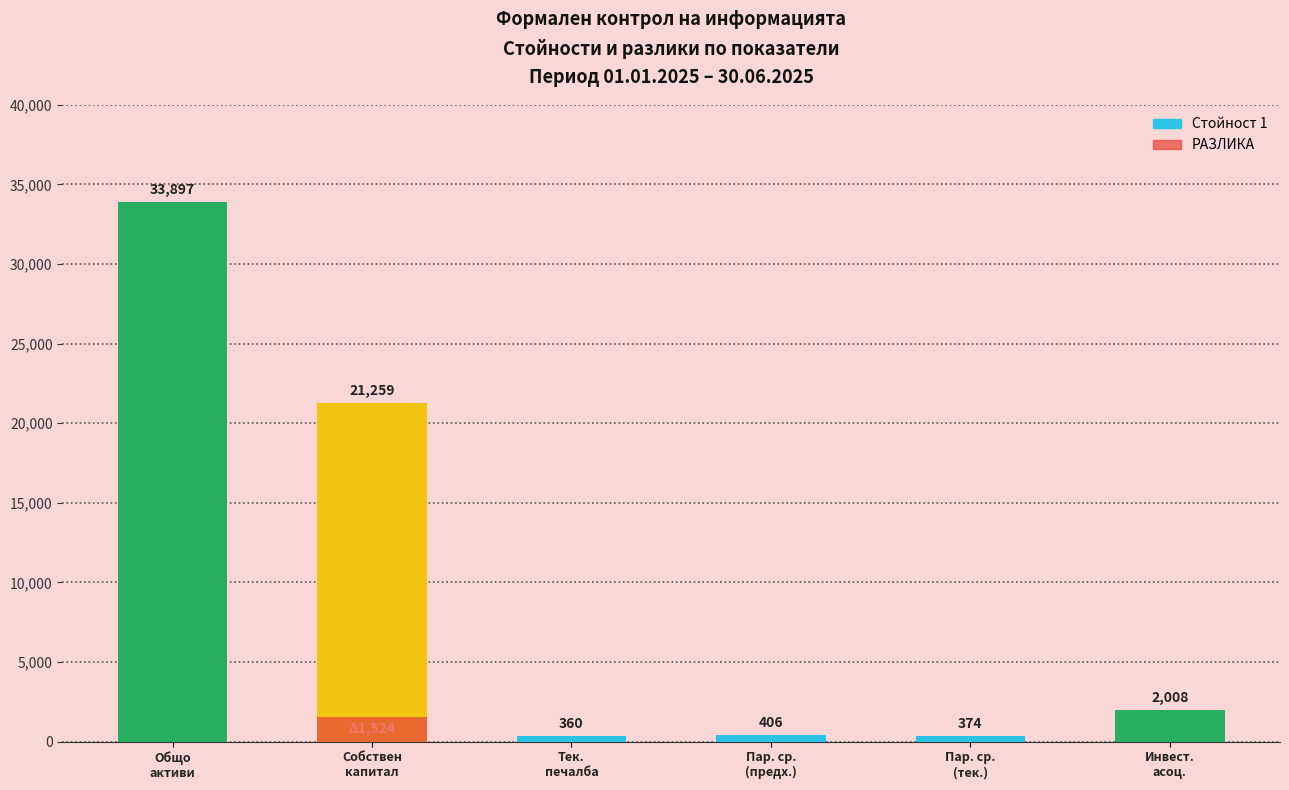

List the series in order of their overall mean, highest first.

Стойност 1, РАЗЛИКА